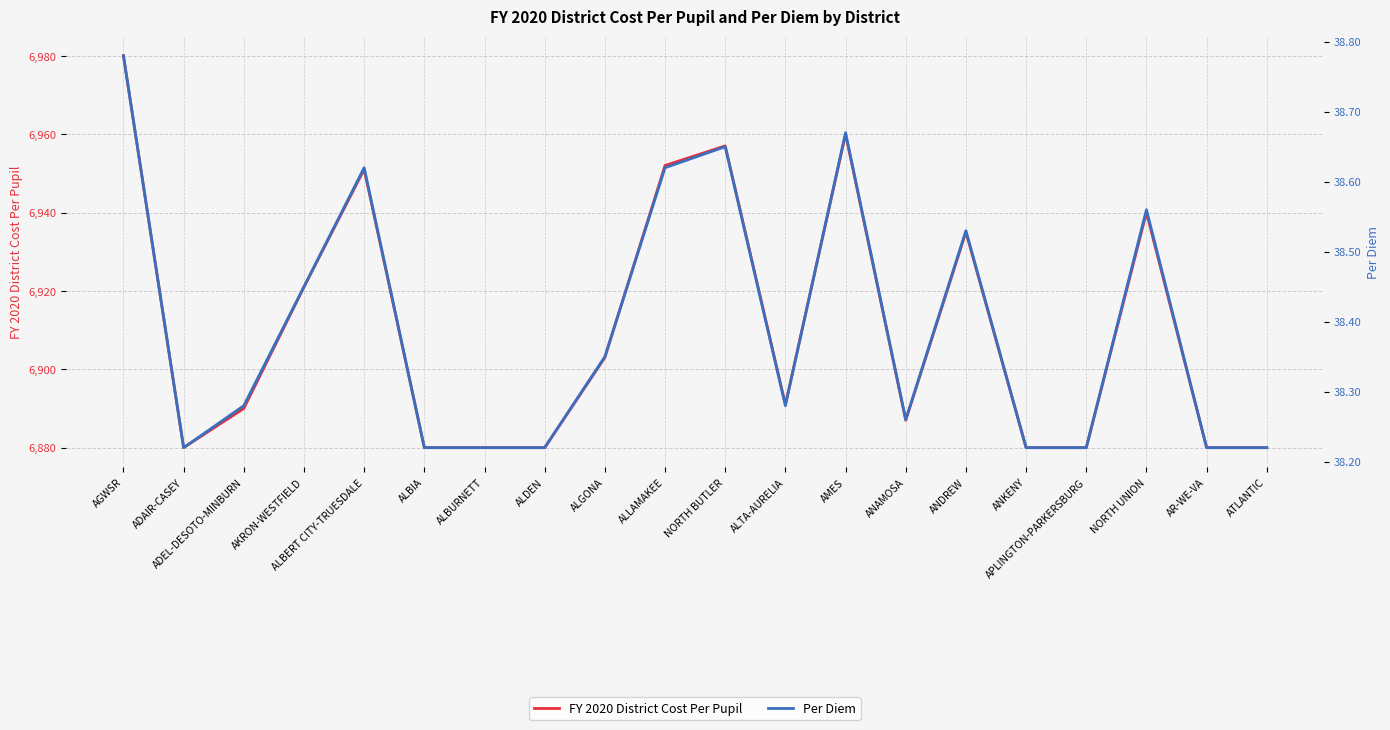

Where is the first local maximum for FY 2020 District Cost Per Pupil?

ALBERT CITY-TRUESDALE